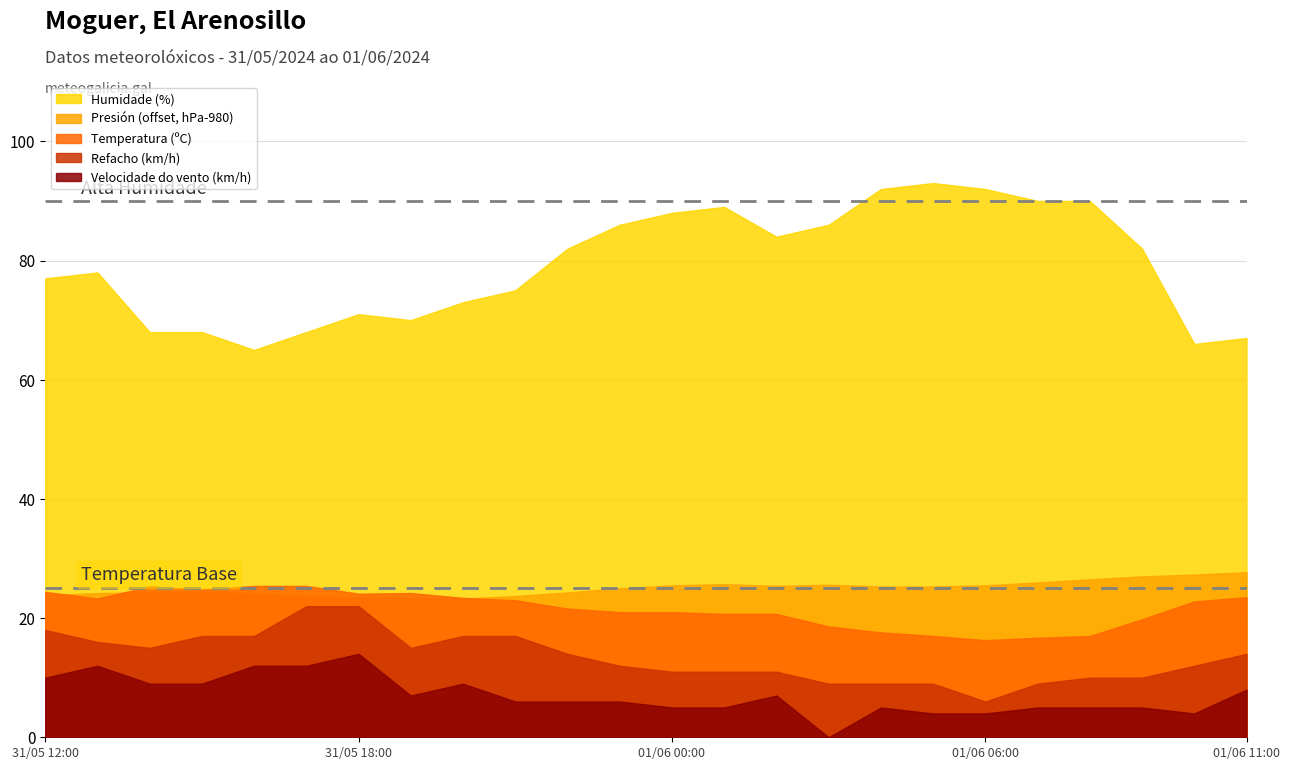

Which series changed the most between 01/06 09:00 and 31/05 20:00?

Humidade (%)